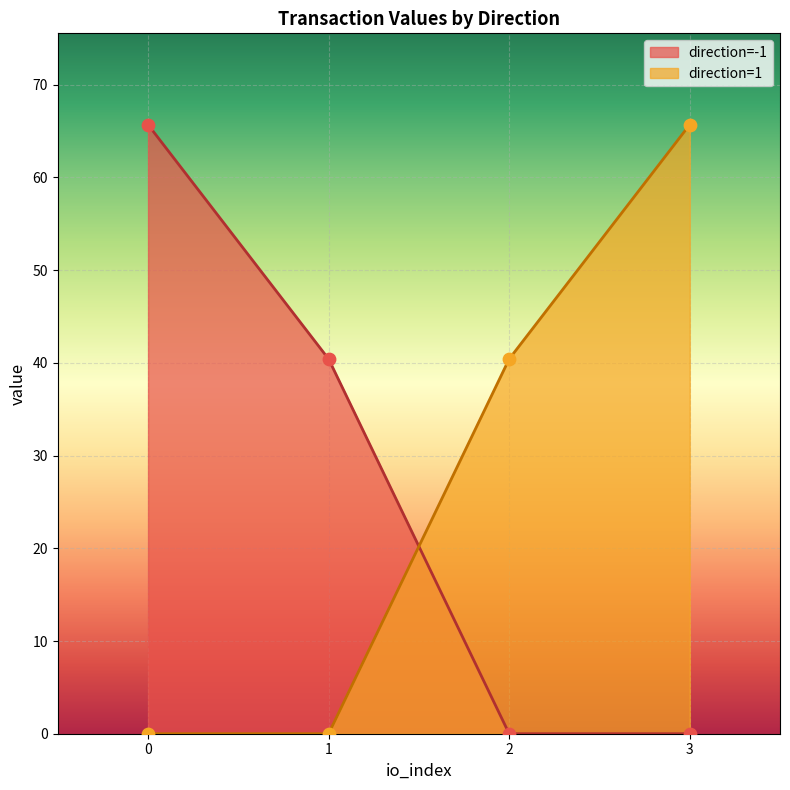

What are all the series names shown in the legend?

direction=-1, direction=1